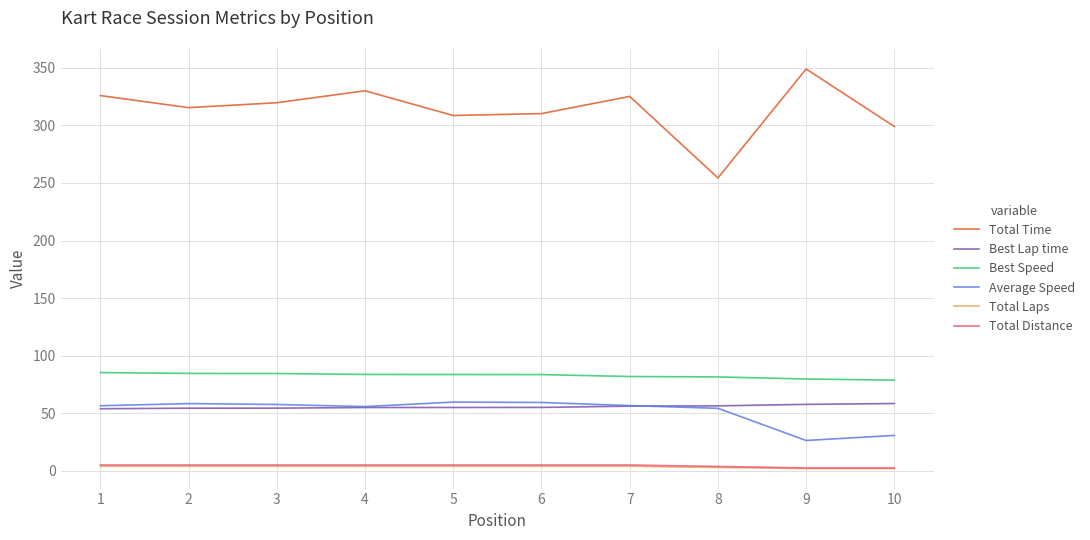

How many lines are shown in the chart?

6